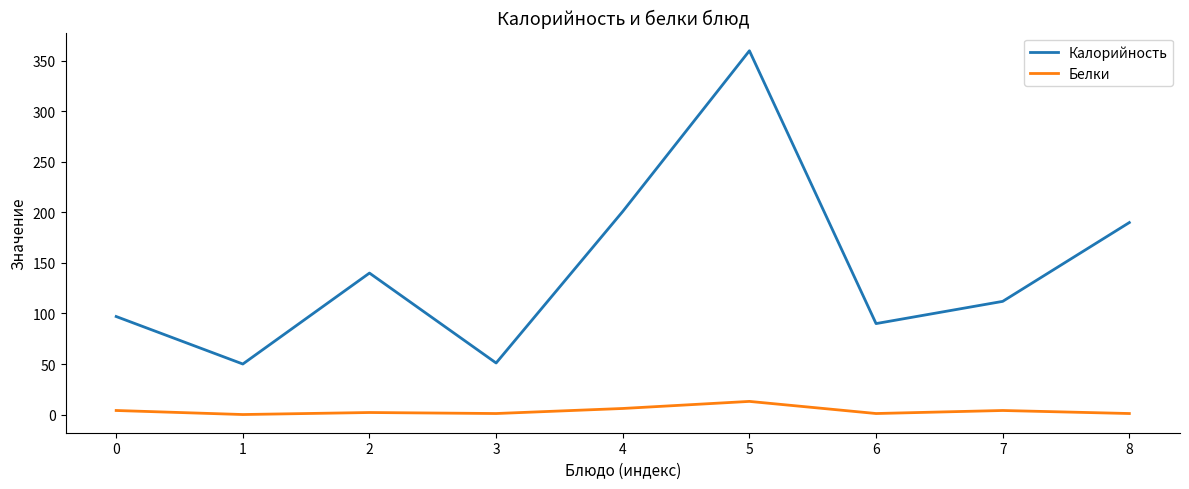

True or false: Белки and Калорийность intersect in this chart.

False